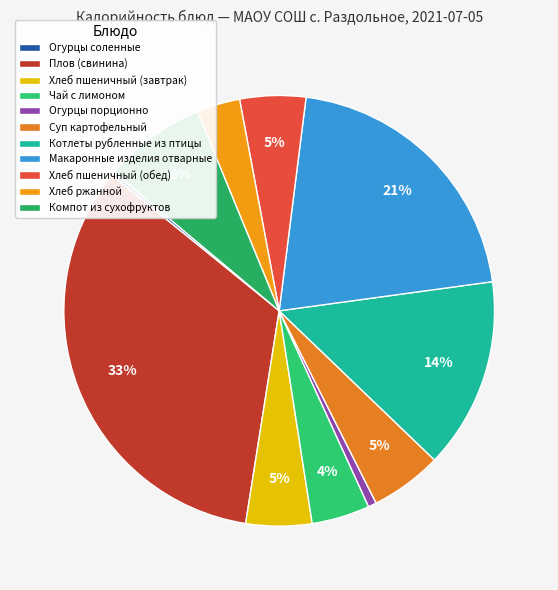

To the nearest percent, what is the difference between the Компот из сухофруктов and Хлеб пшеничный (обед) slice percentages?

3%